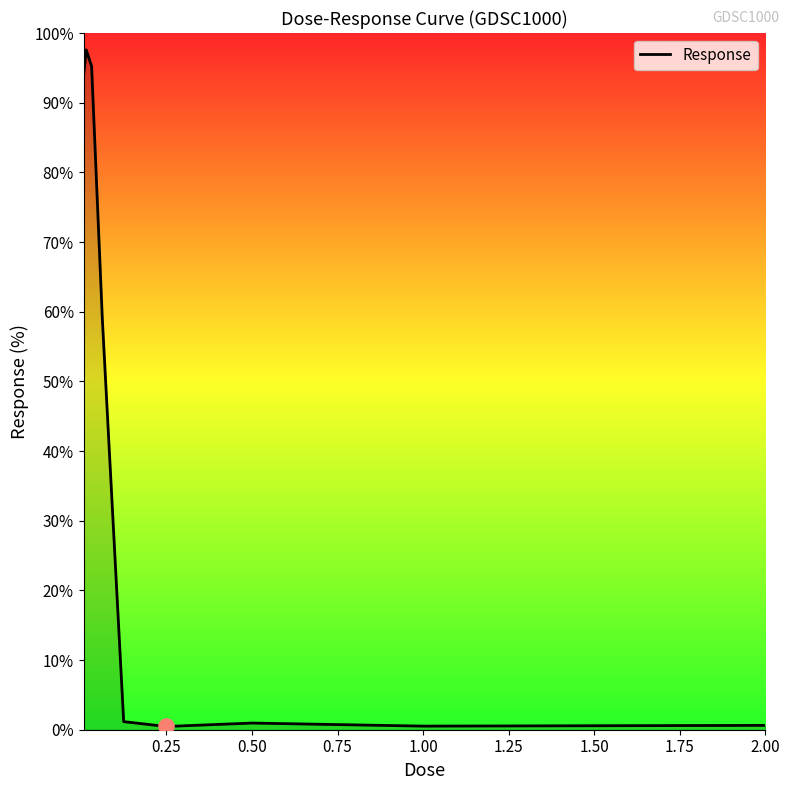

What is the greatest value displayed?

97.6